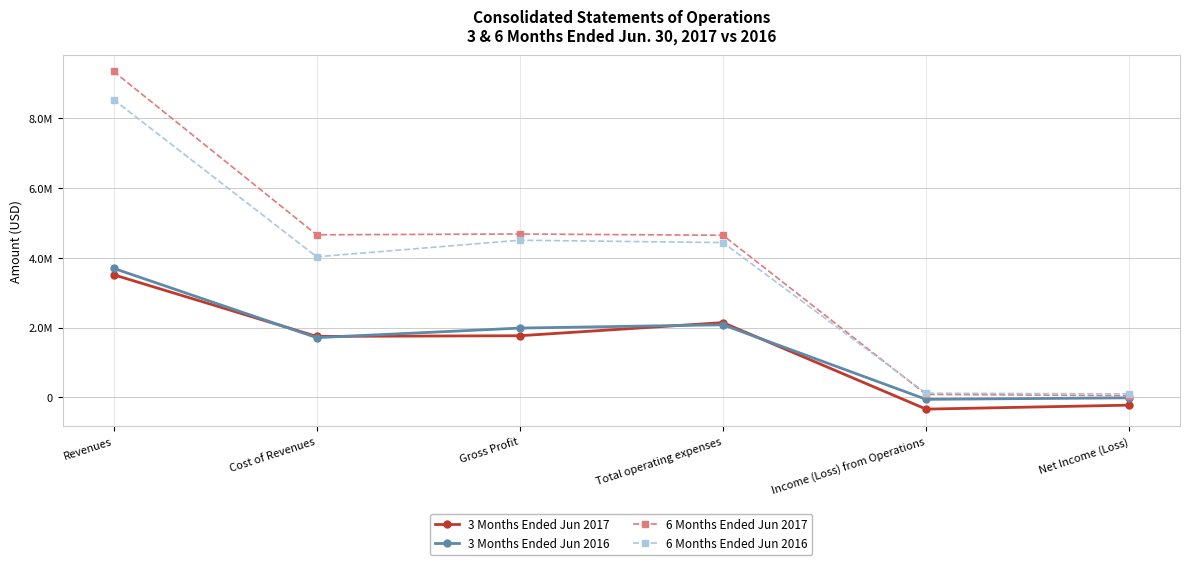

At which label does 6 Months Ended Jun 2017 first exceed 4652808?

Revenues